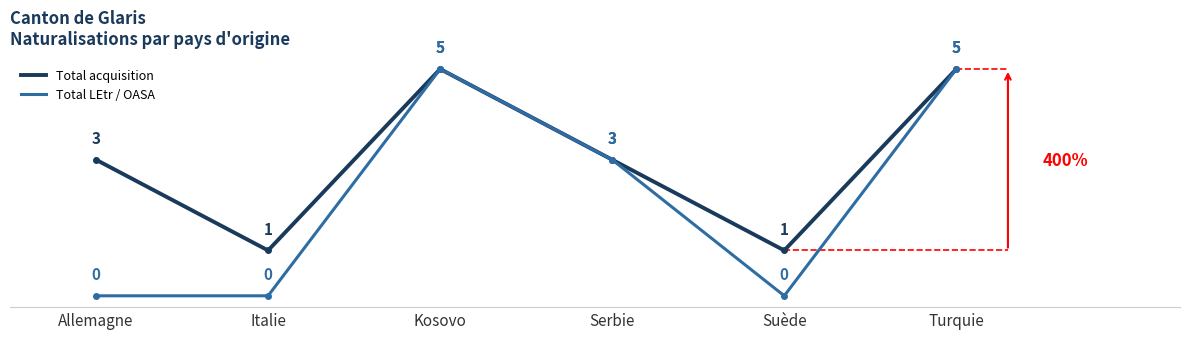

Is the value of Total acquisition at Kosovo greater than the value of Total LEtr / OASA at Suède?

Yes